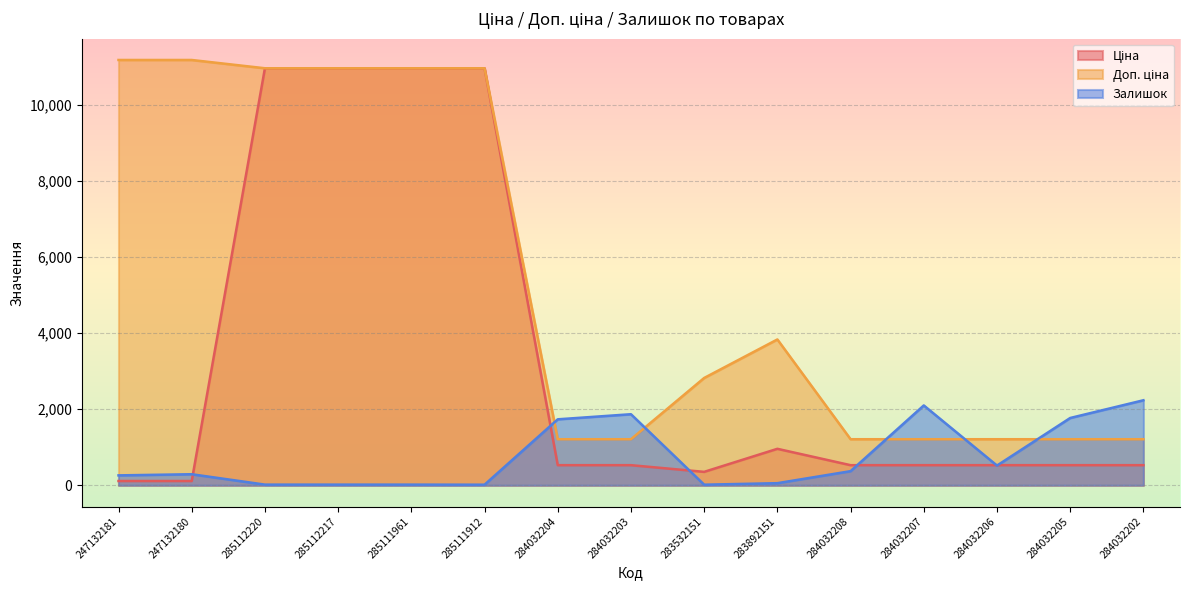

Which series changed the most between 283892151 and 284032205?

Доп. ціна